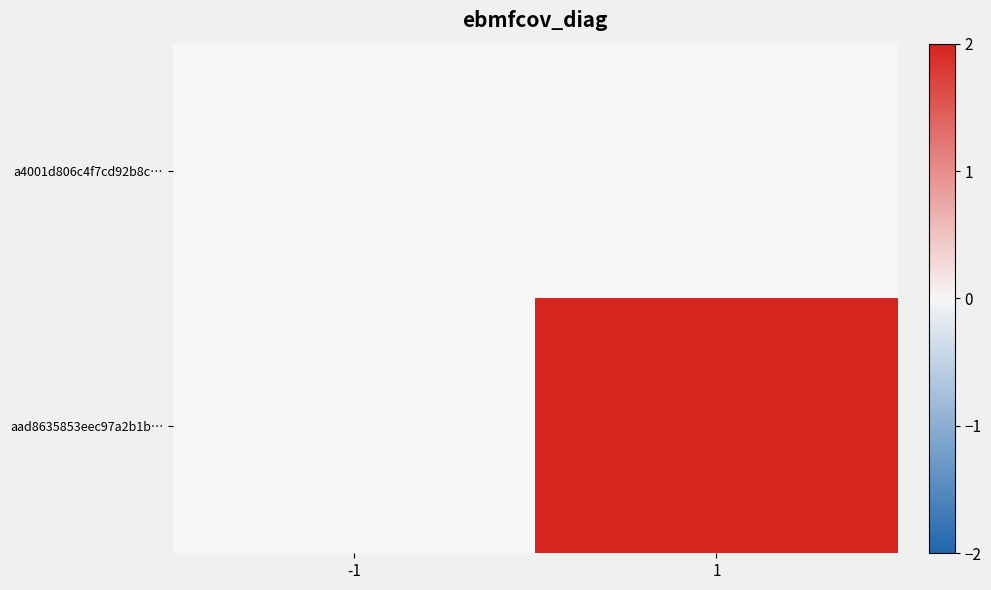

At -1, list the series in order from largest to smallest.

a4001d806c4f7cd92b8c…, aad8635853eec97a2b1b…